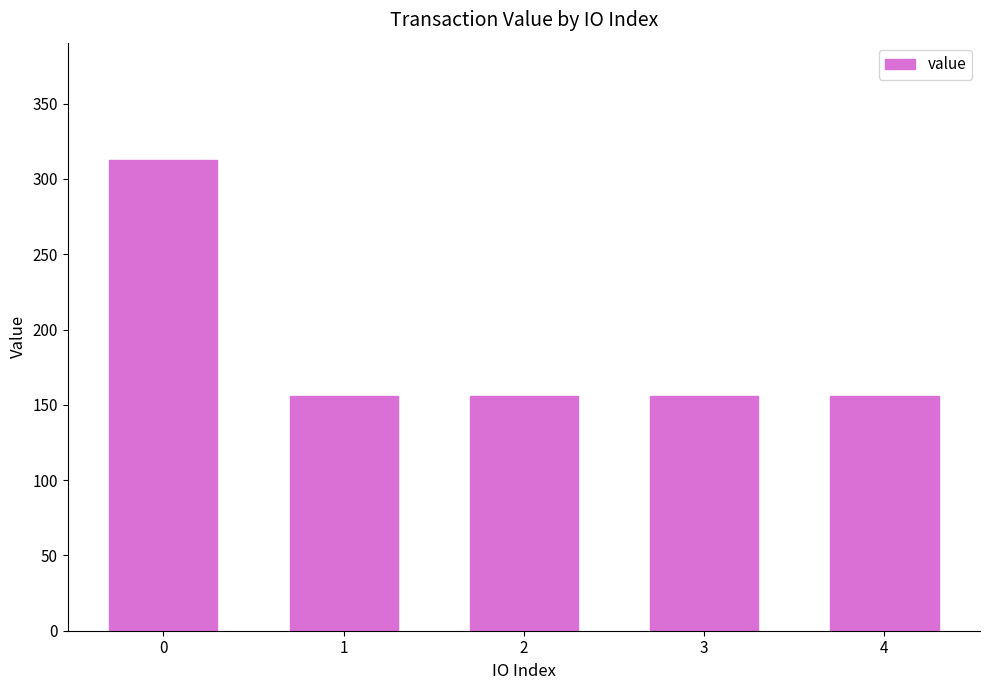

What is the change in value from 0 to 3?

-156.2